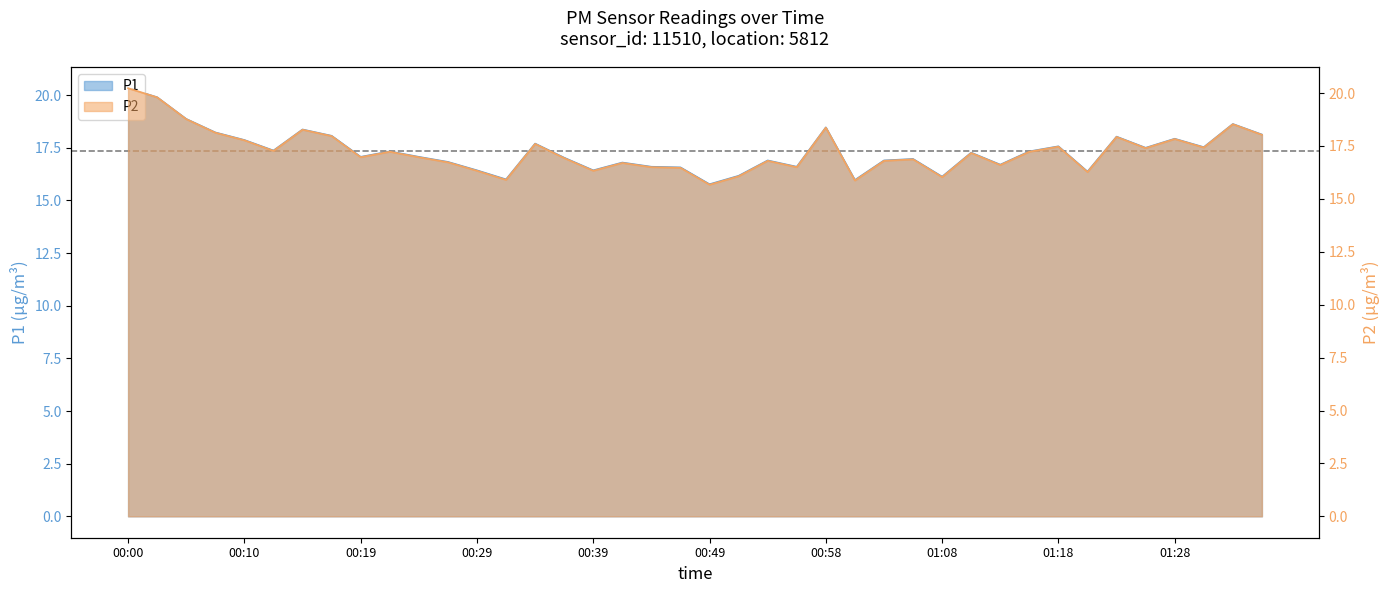

What is the smallest value displayed?

15.7